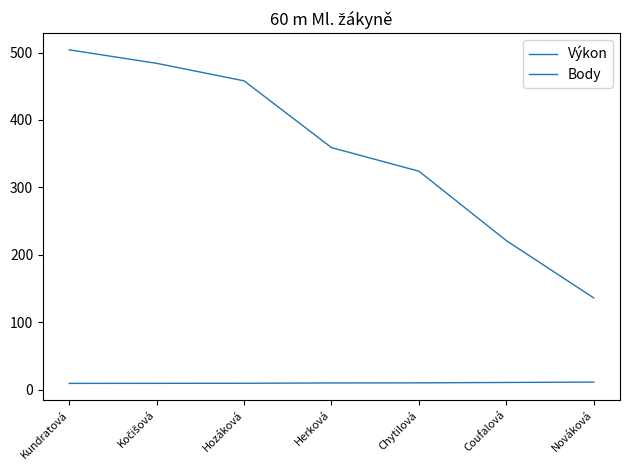

True or false: Výkon has more than 0 points higher than both neighbors.

False